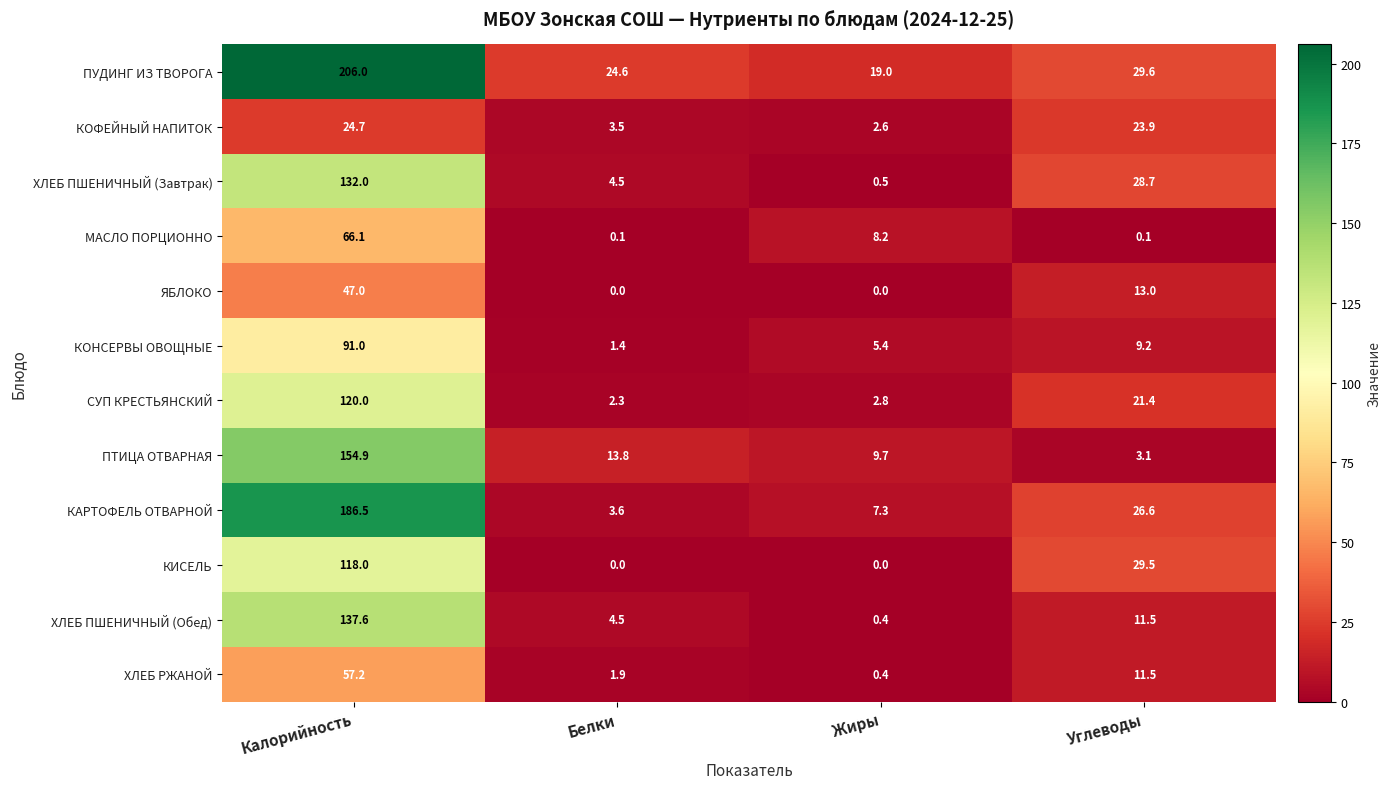

Which series has the widest spread of values?

ПУДИНГ ИЗ ТВОРОГА